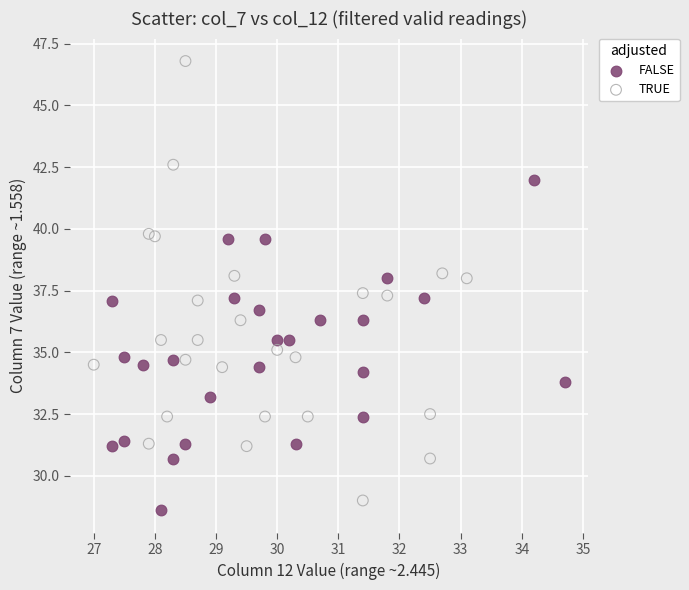

Which series has the widest spread of Y values?

TRUE